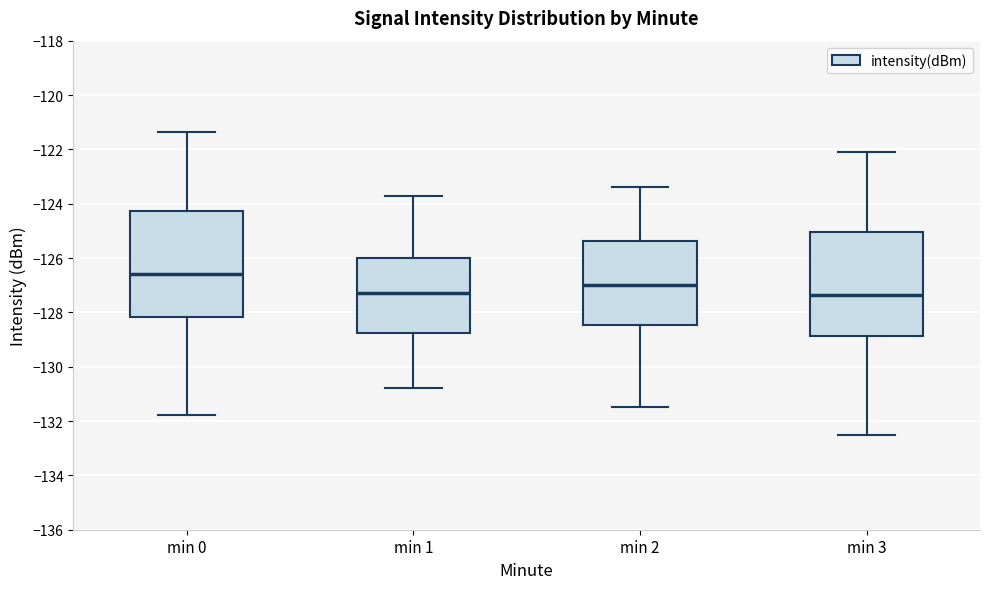

Reading left to right, transcribe this box plot: for each box, give where its median line is, the range the box spans, and where its two whiskers end, as read against the y-axis. The values are not printed on the chart, so give them approximately, as read against the axis.

min 0: median -126.6, box -128.2 to -124.2, whiskers -131.8 to -121.4
min 1: median -127.2, box -128.8 to -126.0, whiskers -130.8 to -123.8
min 2: median -127.0, box -128.4 to -125.4, whiskers -131.4 to -123.4
min 3: median -127.4, box -128.8 to -125.0, whiskers -132.4 to -122.0